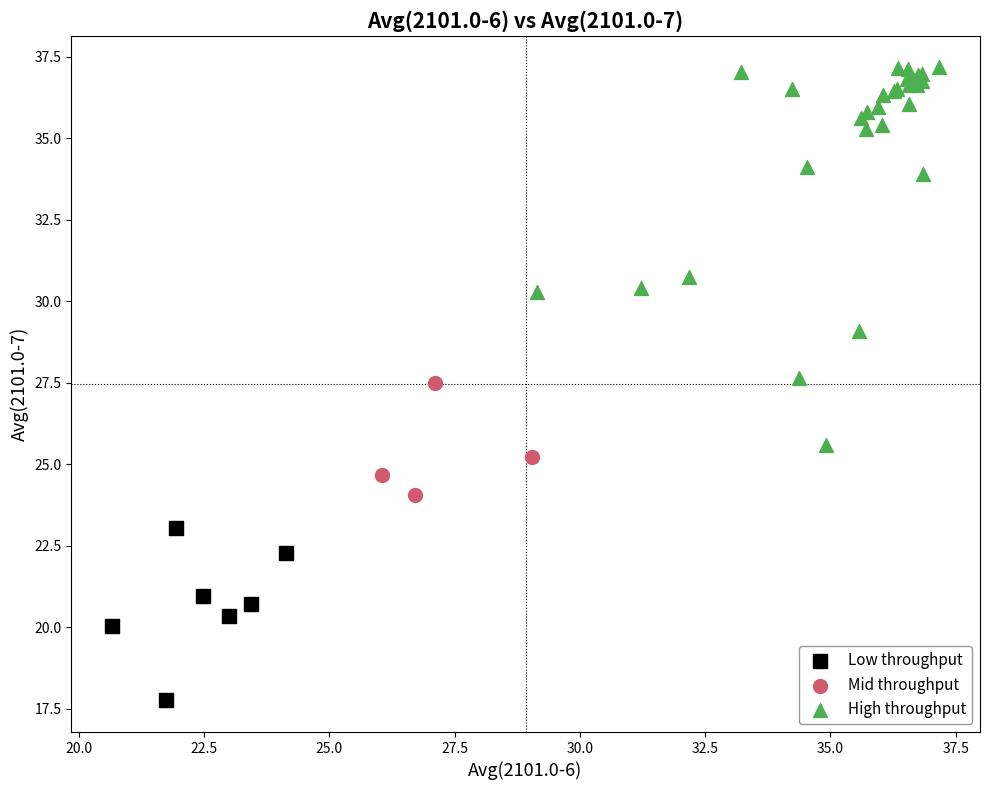

What are all the series names shown in the legend?

Low throughput, Mid throughput, High throughput